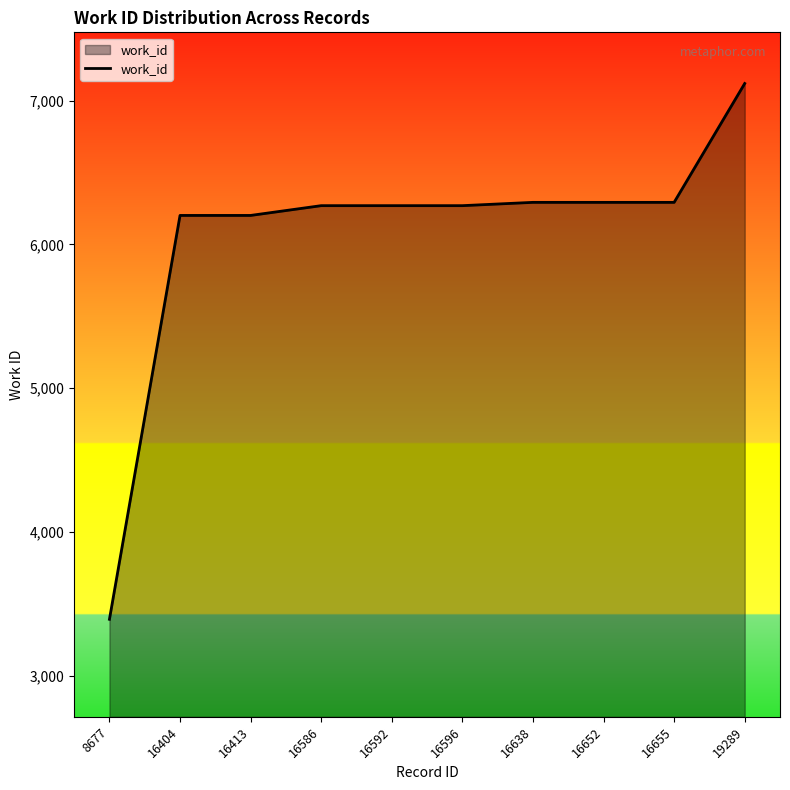

What value does the data have at 16638, to the nearest 50?

6300